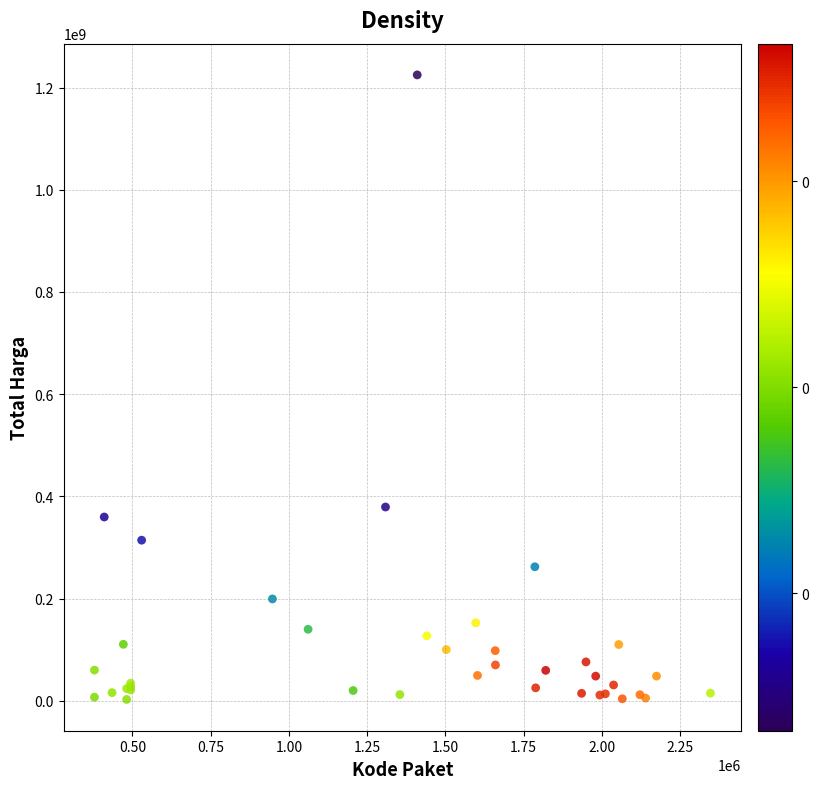

What Y value in the scatter plot is closest to 613538875?

379075000